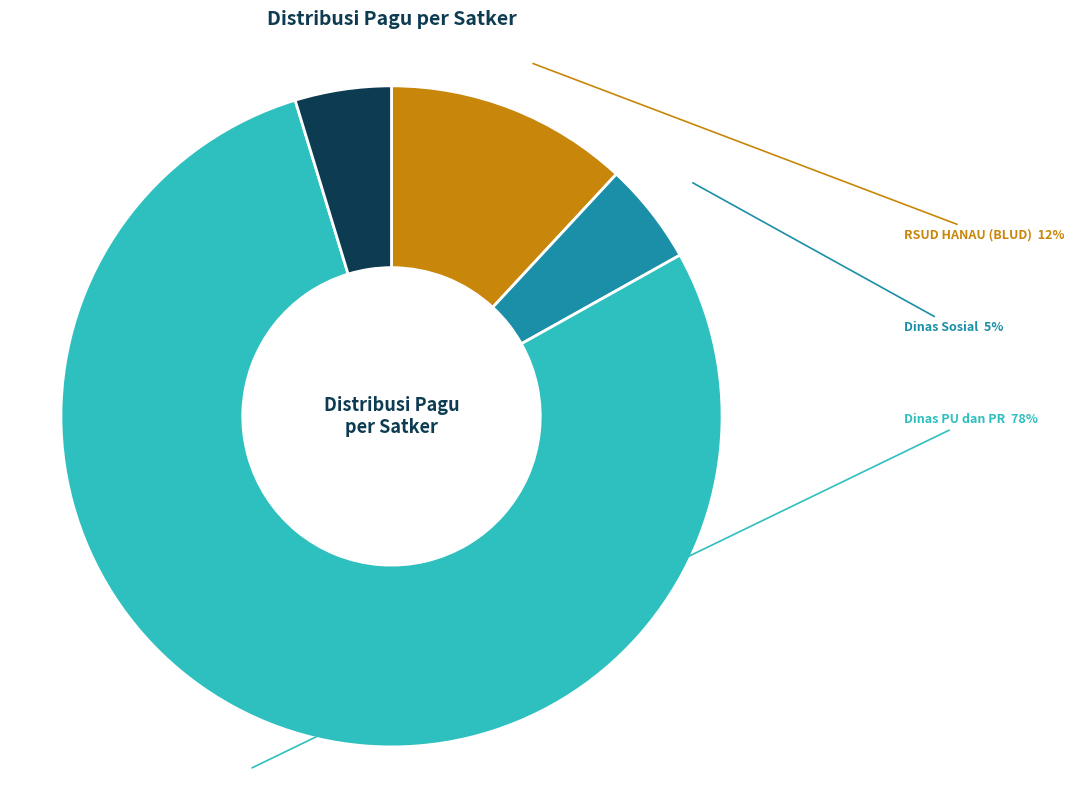

To the nearest percent, what is the average slice percentage?

25%